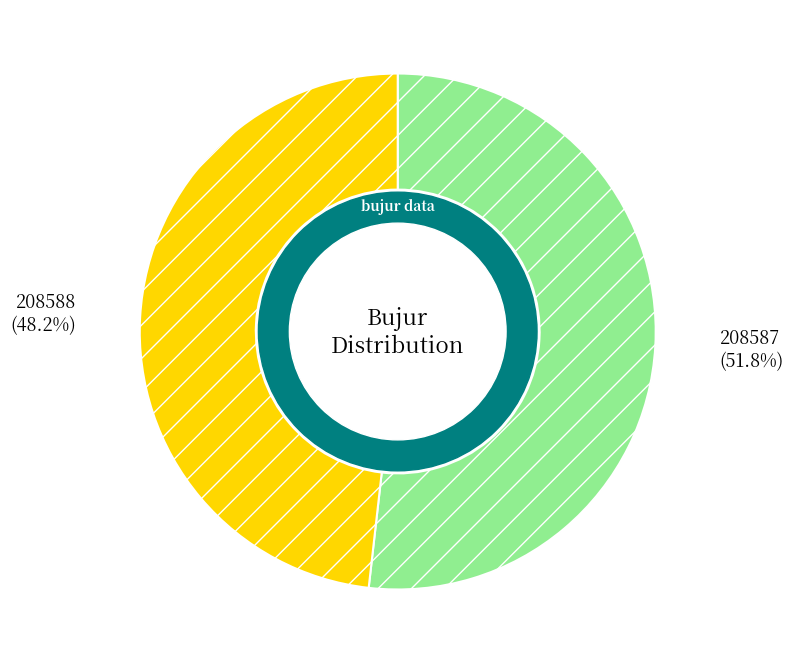

Is the sum of 208588 and 208587 greater than half?

Yes